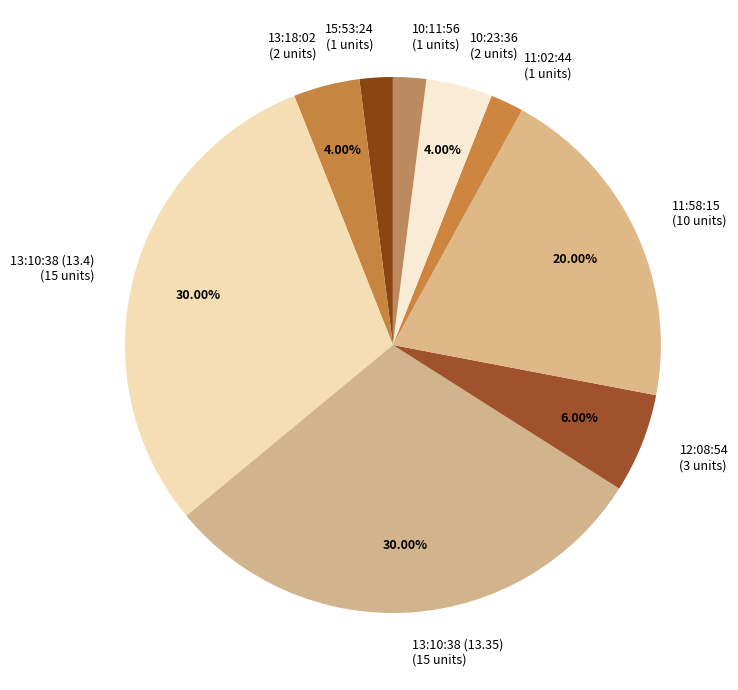

Between 11:02:44 (1 units) and 11:58:15 (10 units), which is larger?

11:58:15 (10 units)